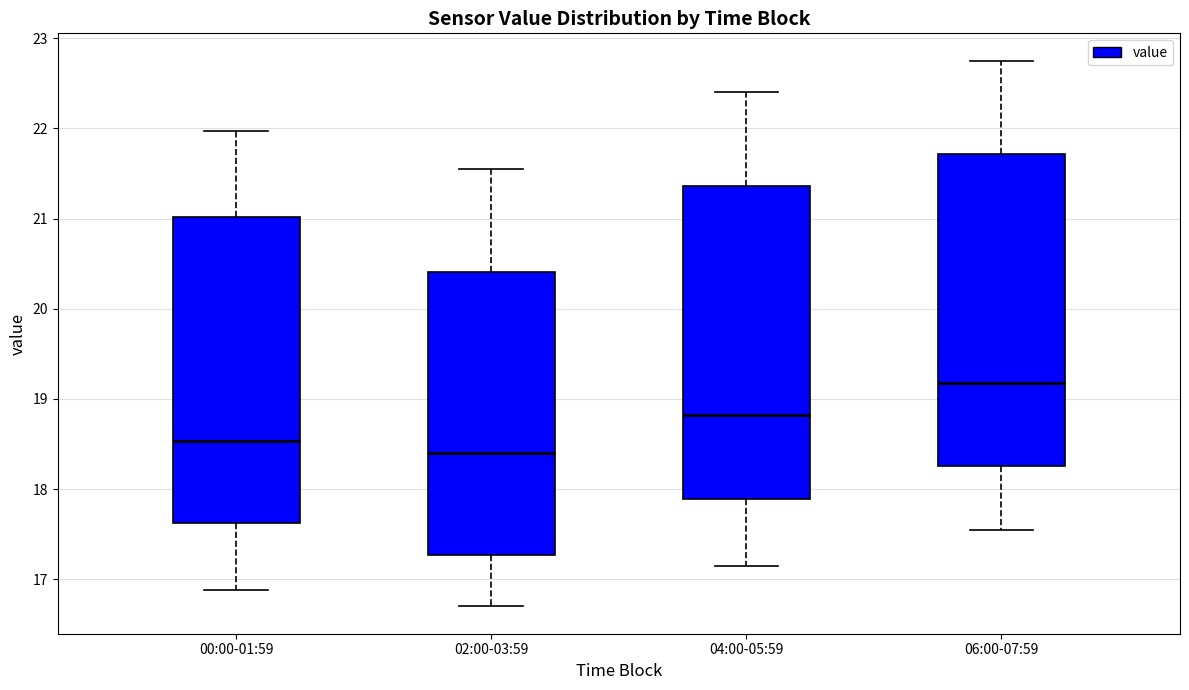

Where does the upper whisker of the box for 04:00-05:59 end on the y-axis? The values are not printed on the chart, so give them approximately, as read against the axis.

22.4